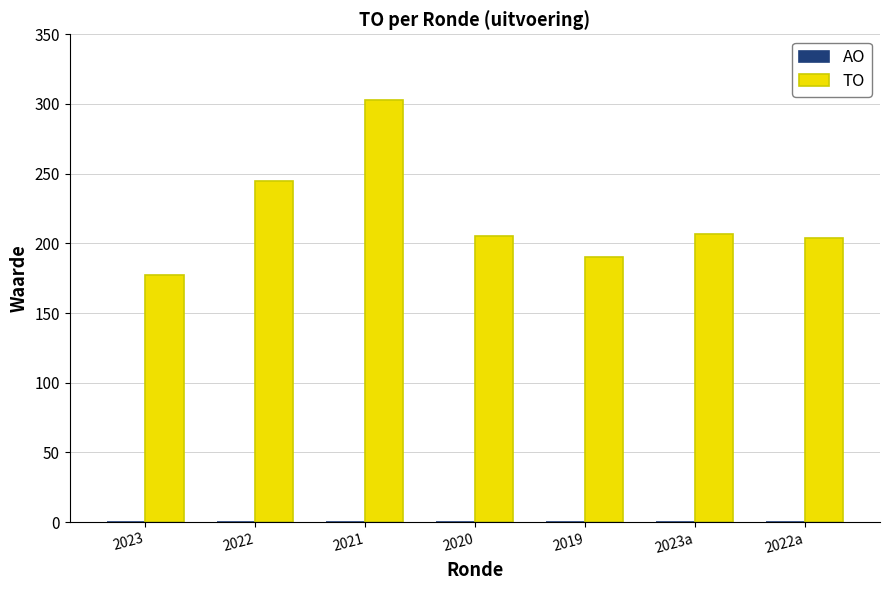

What is the value of the 7th bar from the left?

204